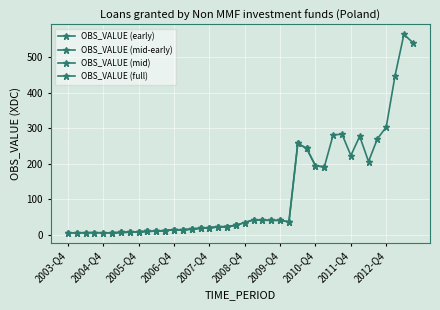

Approximately how many times larger is the value at 2007-Q2 compared to 2008-Q4?

0.5